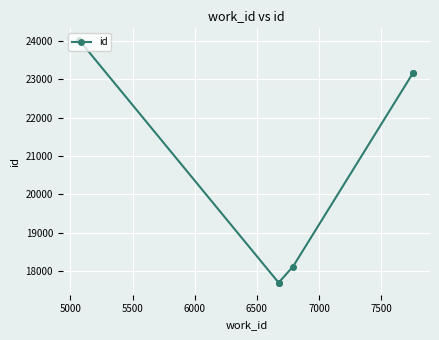

Is this an area chart (filled region under the line)?

No